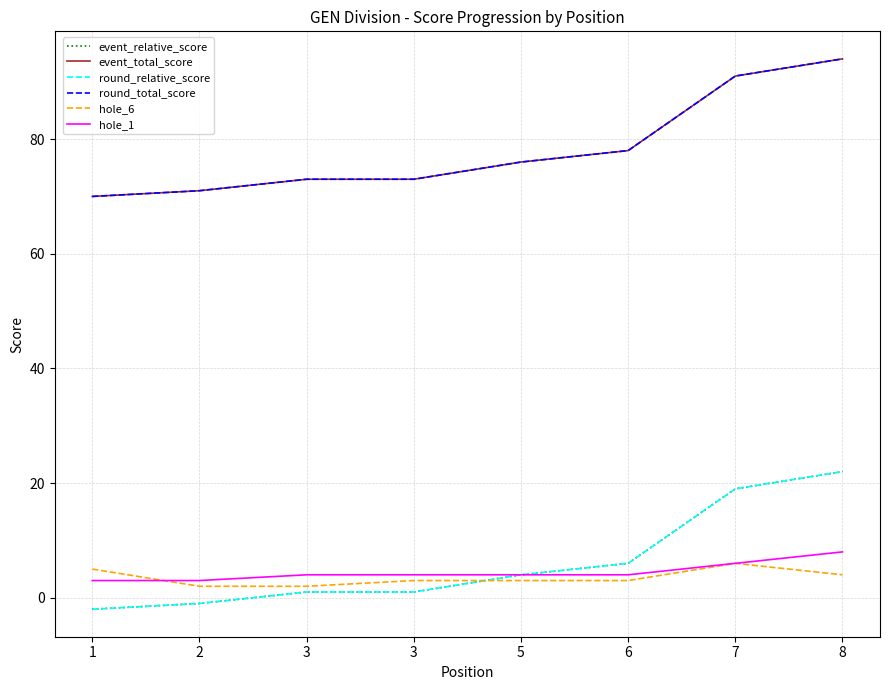

How many lines are shown in the chart?

6